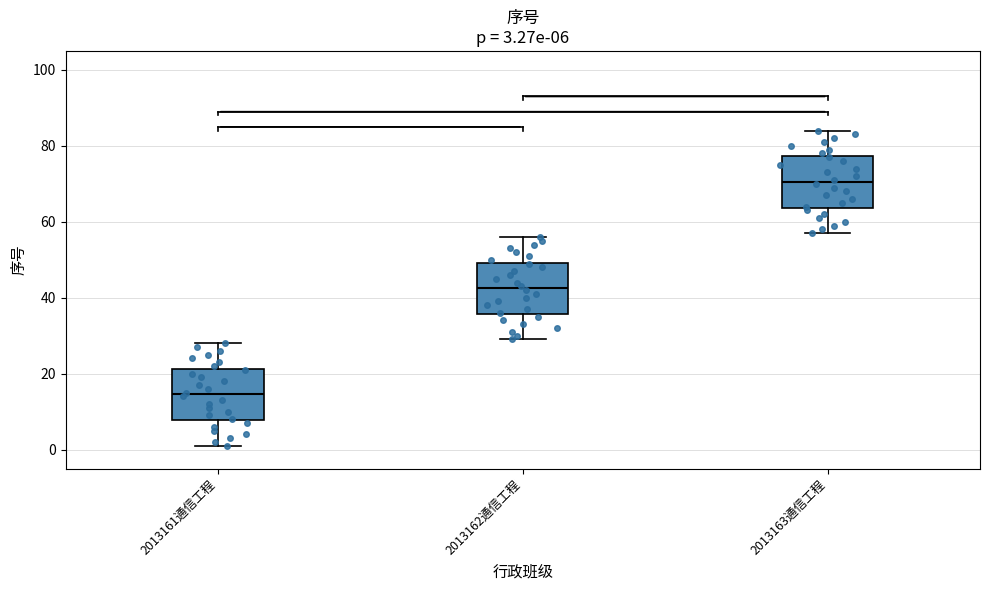

Which box's median line is the highest?

2013163通信工程